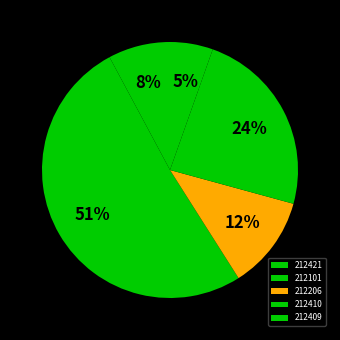

The 212409 slice represents 1% of the pie. True or false?

False